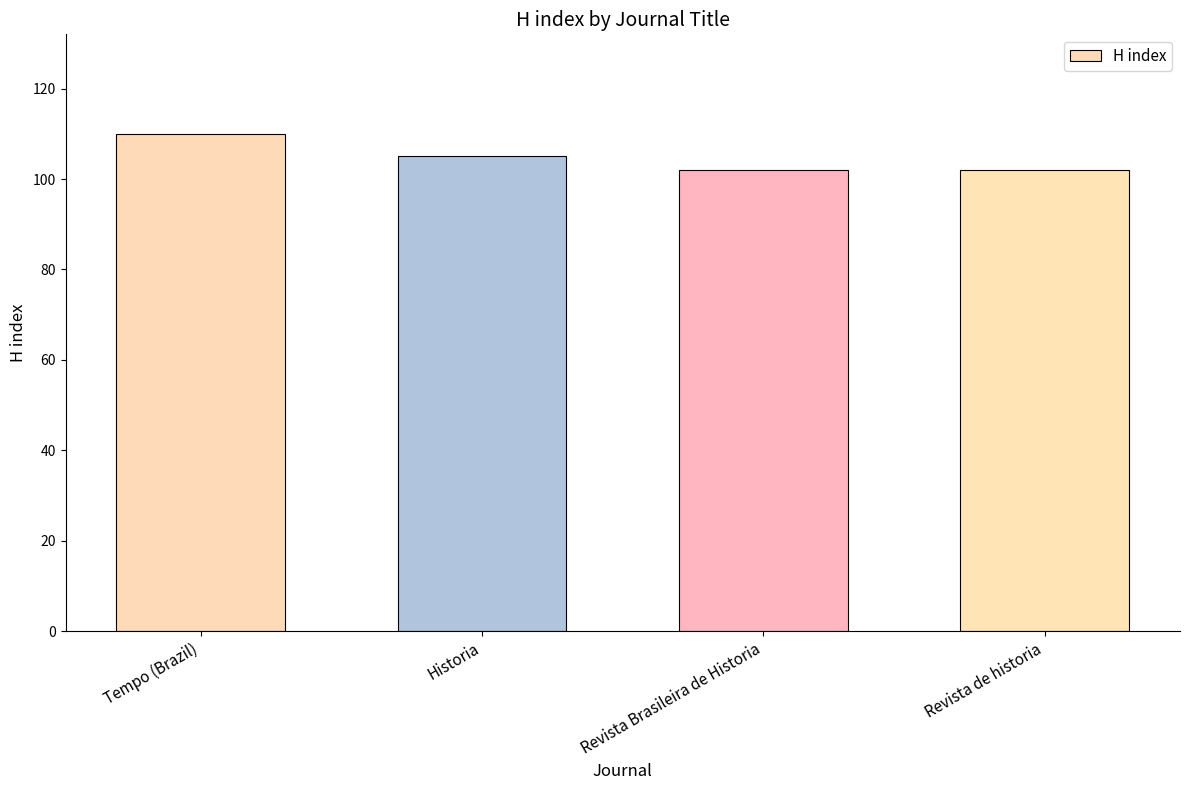

How many series are shown in this chart?

1